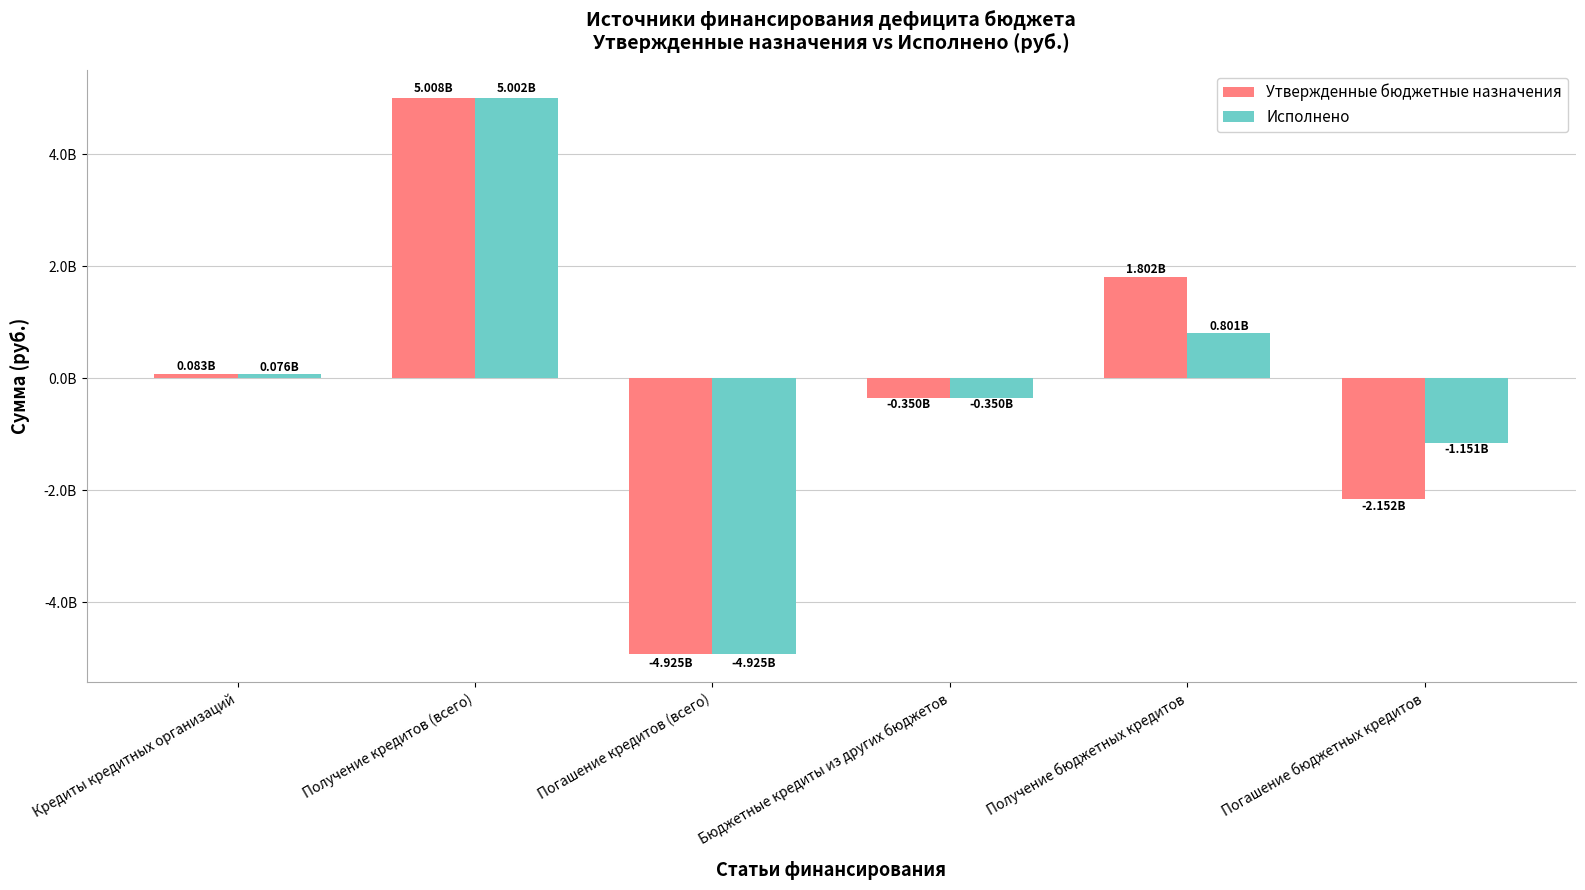

What is the sum of all Утвержденные бюджетные назначения values?

-535504640.9